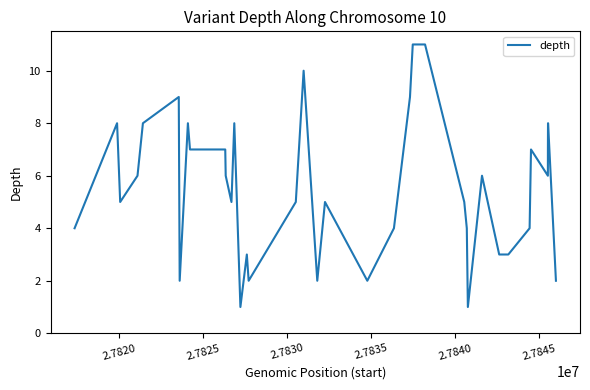

Reading left to right, extract all data points from this chart.

4	8	5	6	8	9	2	8	7	7	7	7	6	5	8	1	3	2	5	10	2	5	2	4	9	11	11	5	4	1	6	3	3	4	7	6	7	8	8	2